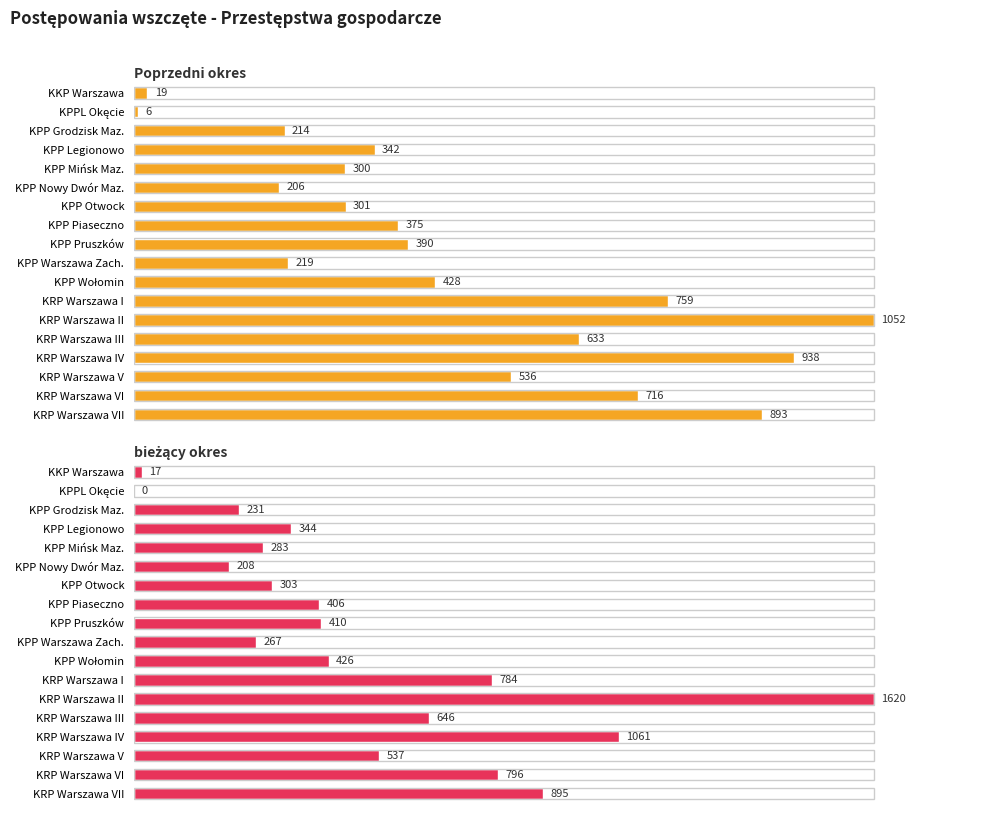

What is the maximum value shown in the chart?

1620